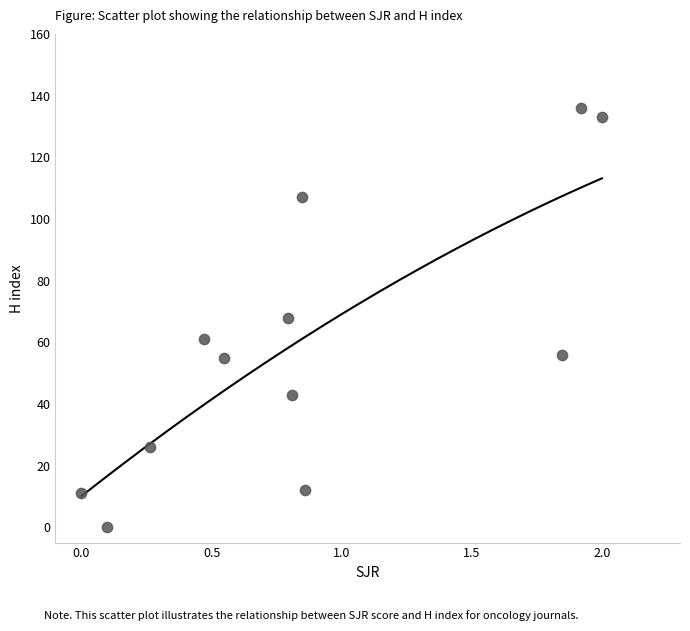

What is the average Y value?

59